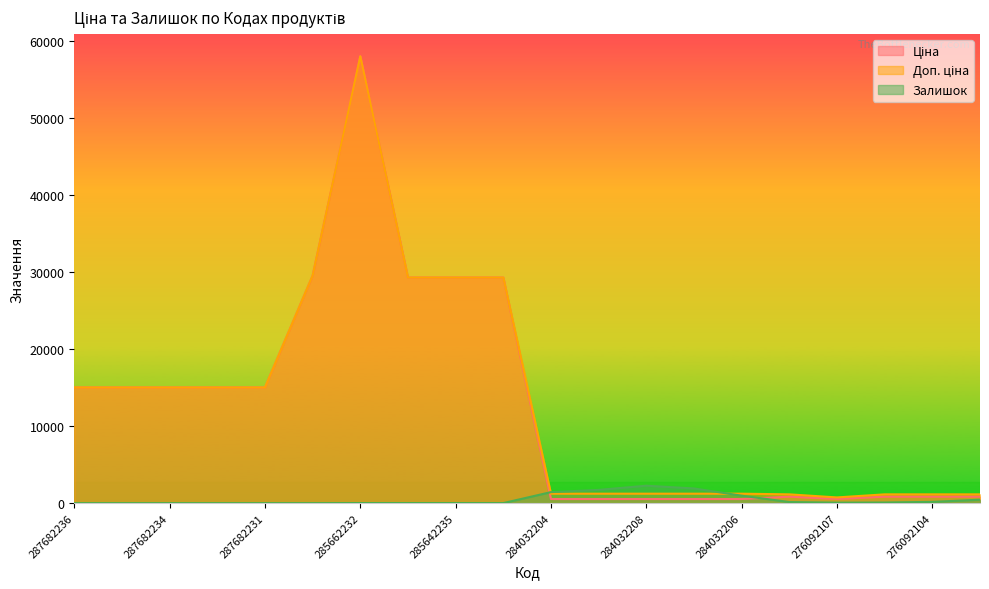

How many values in the Ціна series exceed 15019?

10